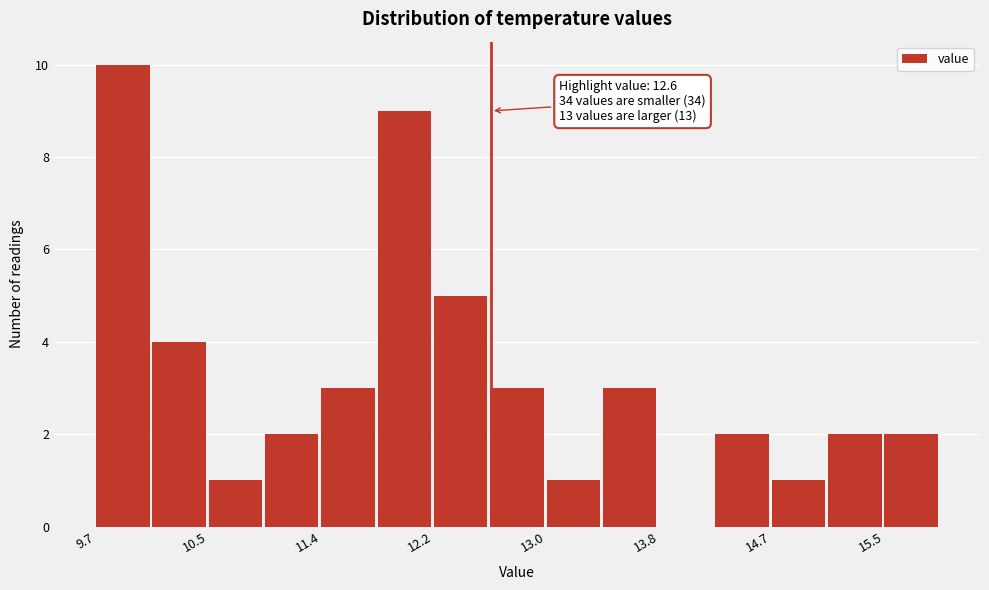

Which range on the x-axis has the tallest bar?

9.7 to 10.1